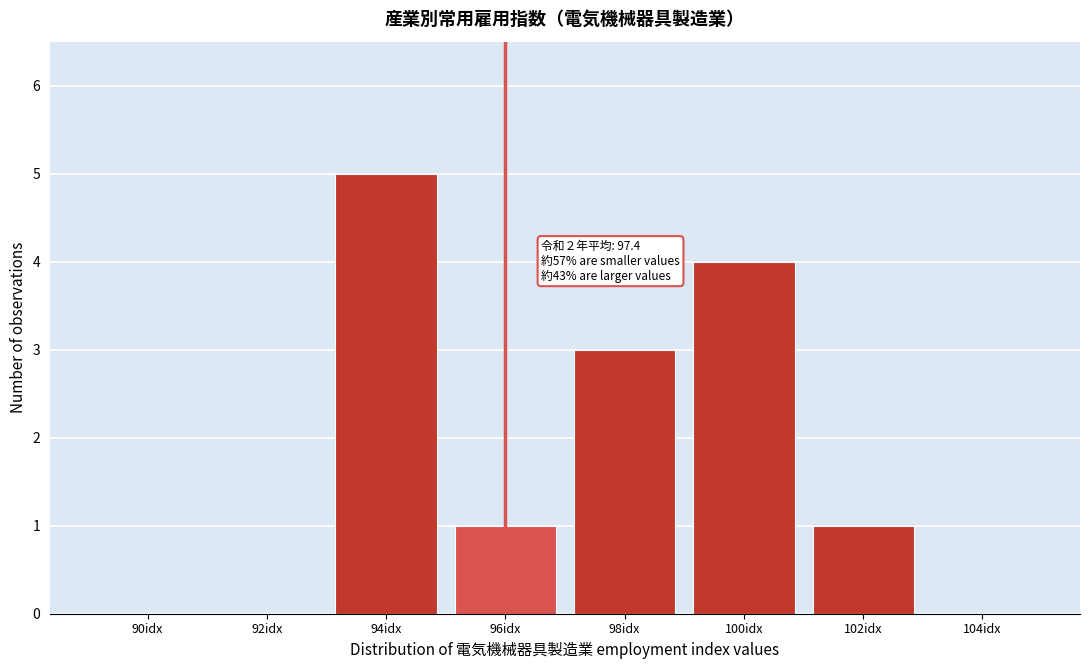

Reading left to right, extract all data points from this chart.

90idx=0	92idx=0	94idx=5	96idx=1	98idx=3	100idx=4	102idx=1	104idx=0